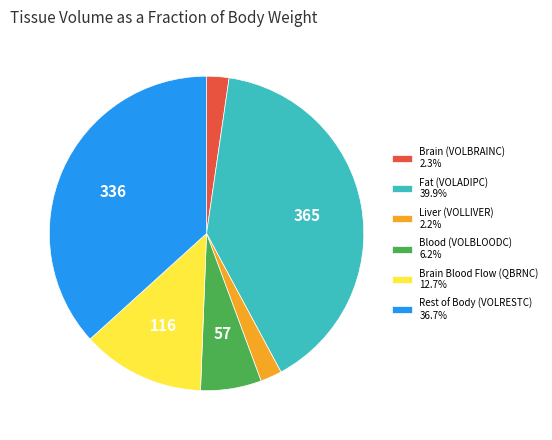

Does any single category account for the majority?

No